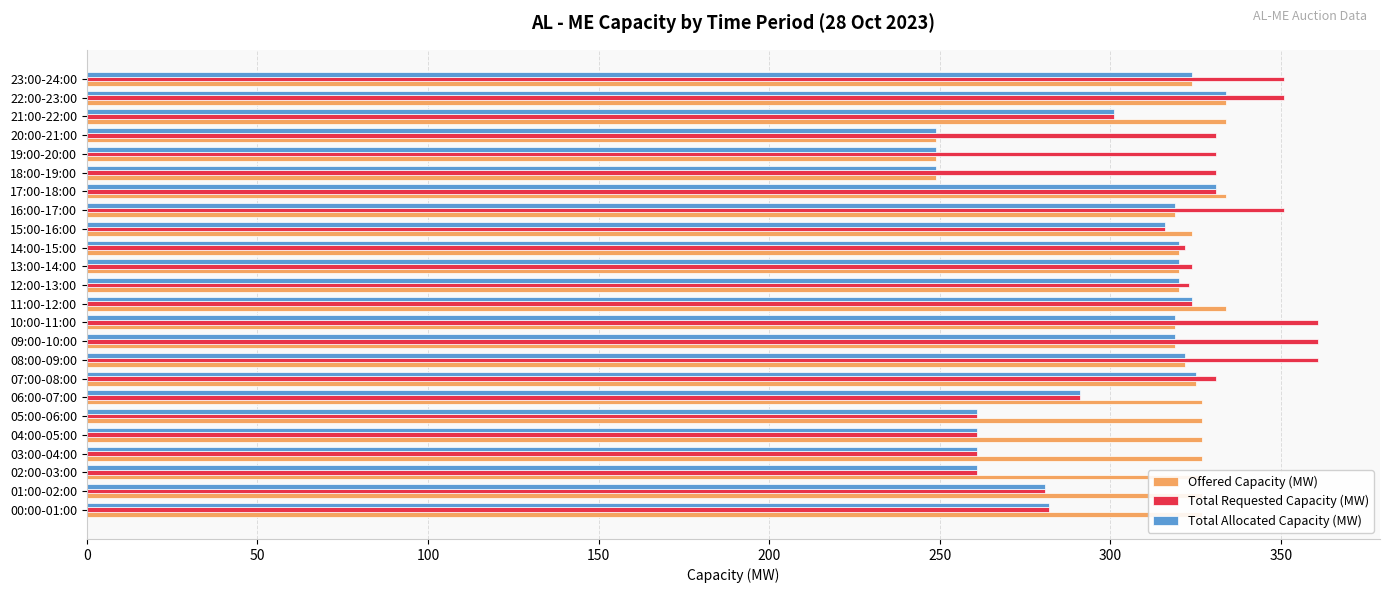

What is the total value across all series at 10:00-11:00?

999